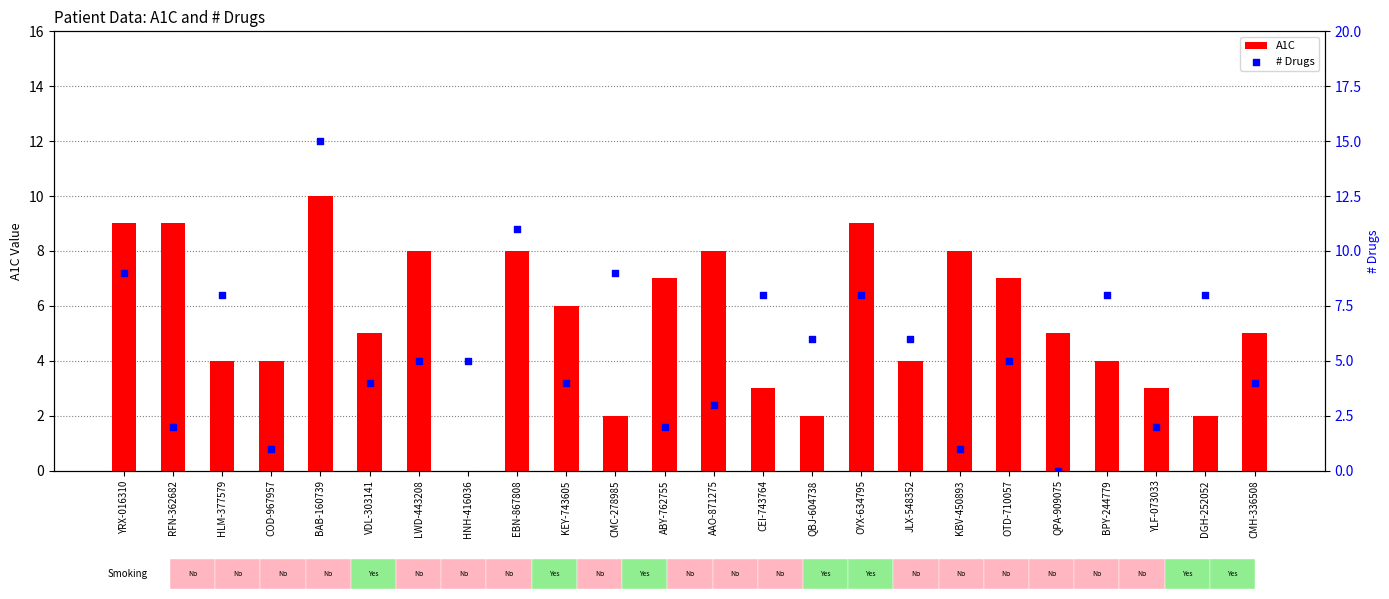

Which series has the largest total across all categories?

# Drugs